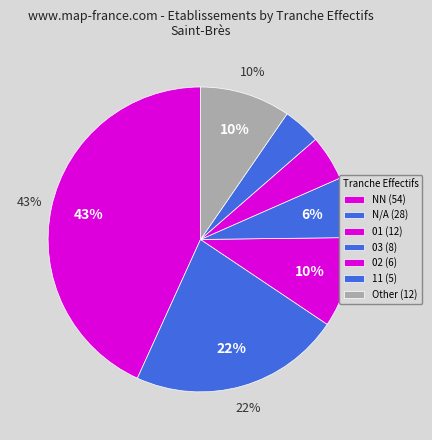

What is the ratio of the value at  to the value at 02?

4.7